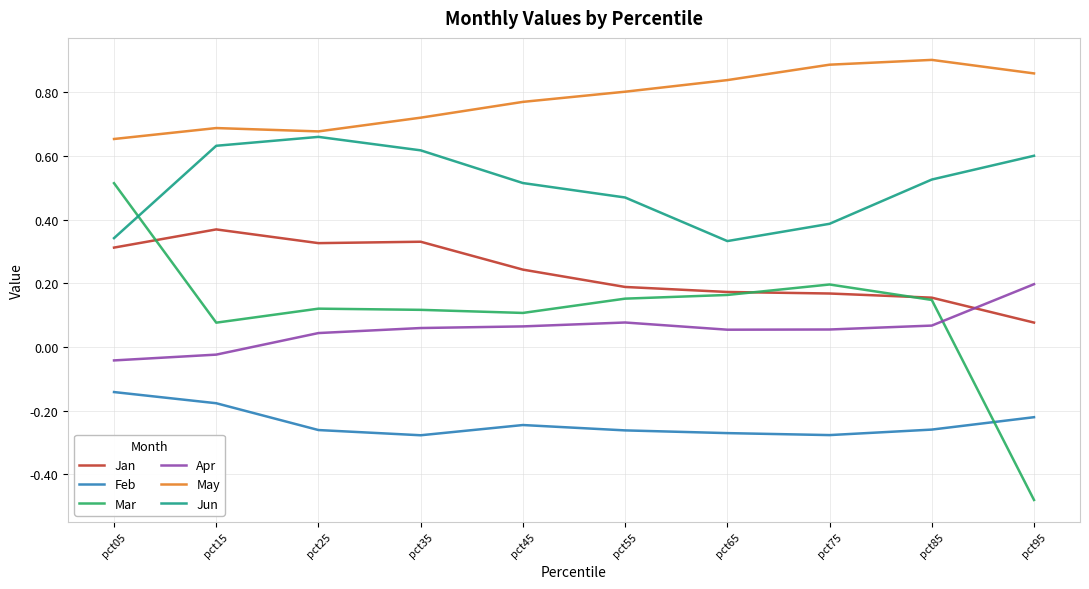

What is the sum of the Jun values at pct65 and pct25?

1.0